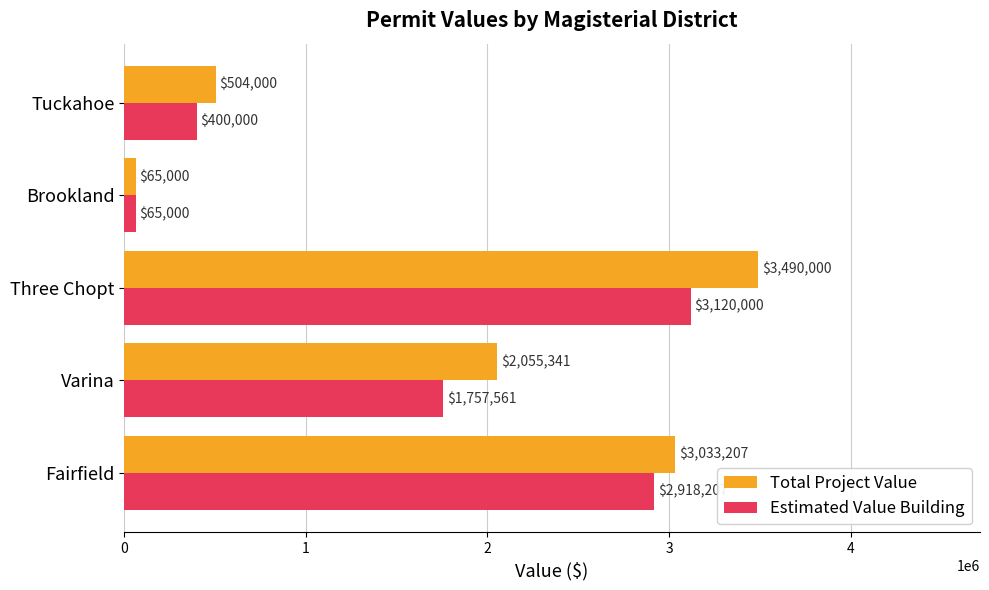

List the series in order of their overall mean, lowest first.

Estimated Value Building, Total Project Value